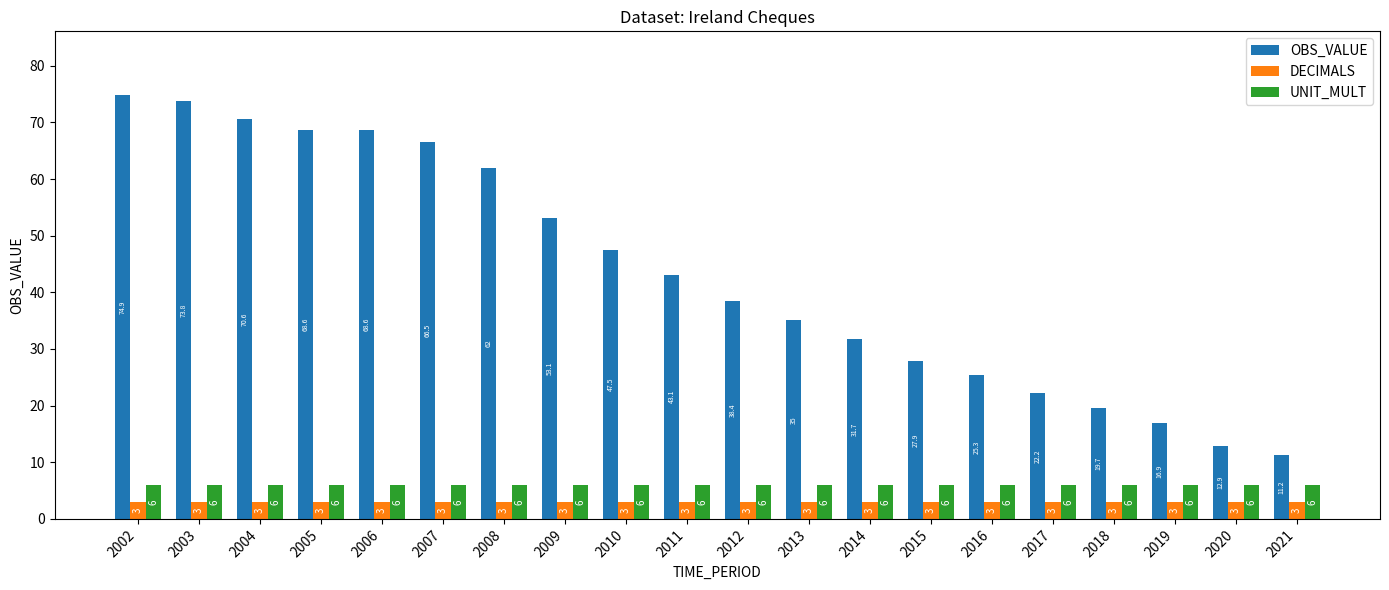

Is it true that UNIT_MULT equals 6.0 at 2012?

True